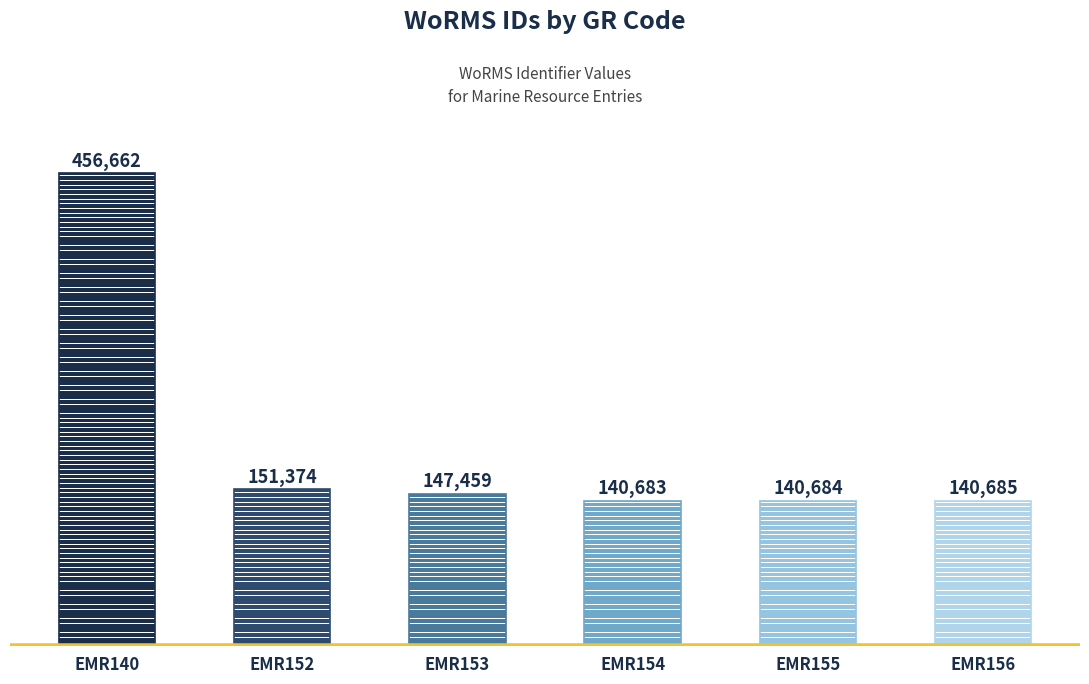

What is the difference between the second highest and minimum values?

10691